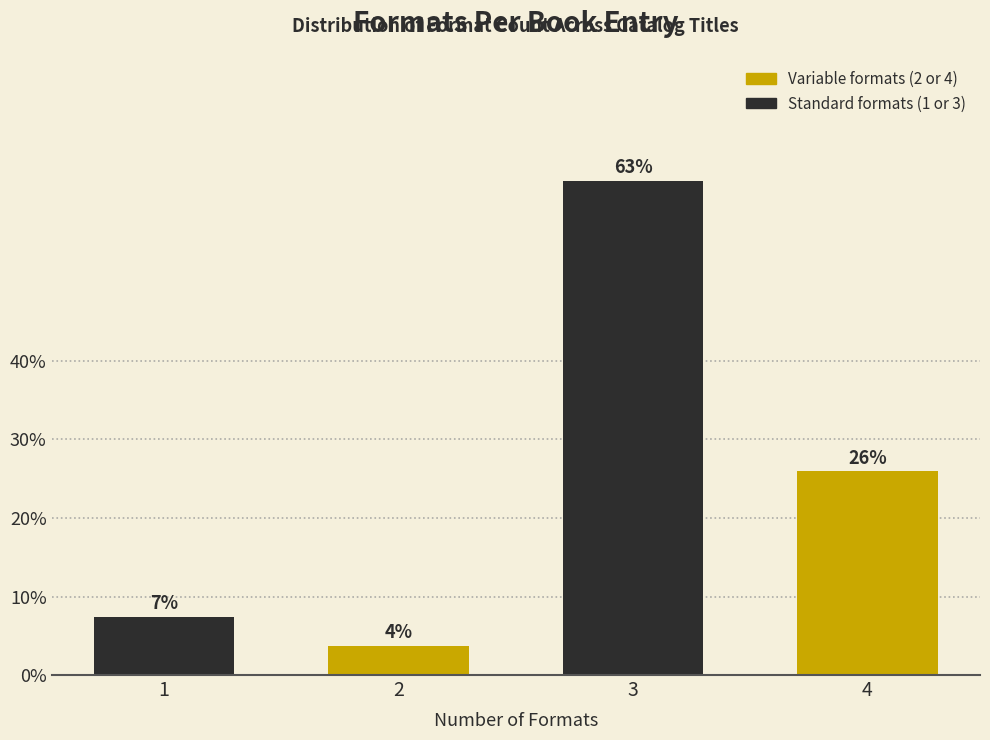

What is the average value?

25.0